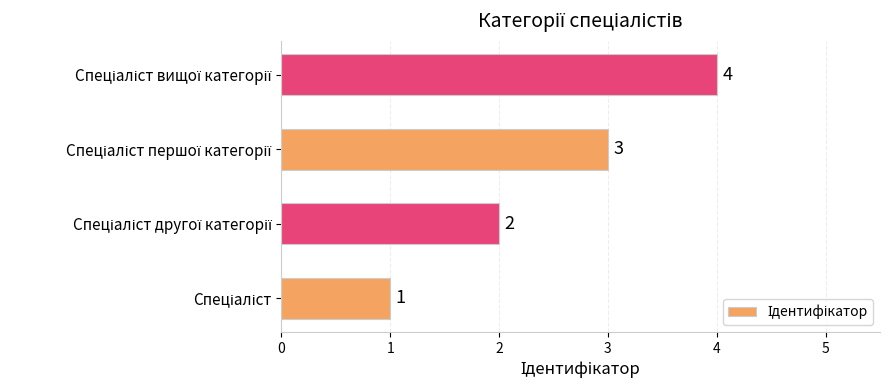

How many data points are less than 3?

2